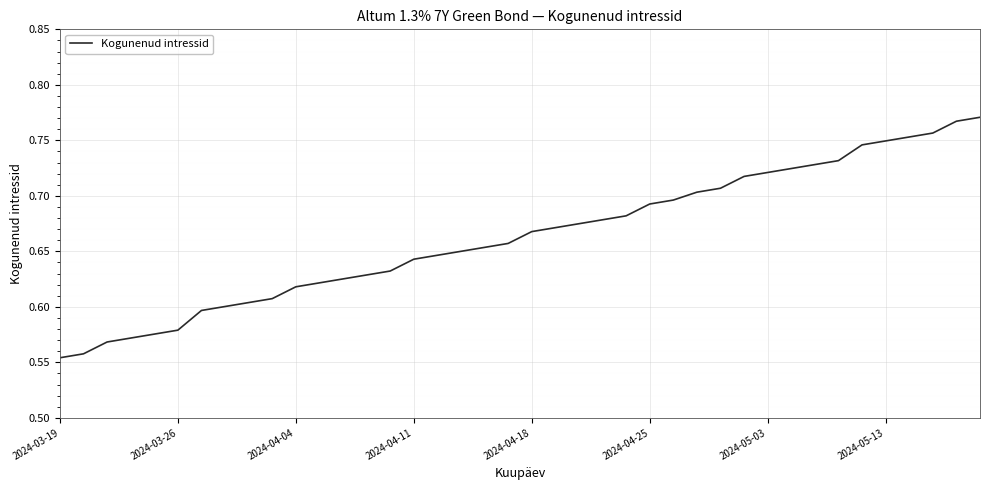

At which label is the value closest to 0?

2024-03-19